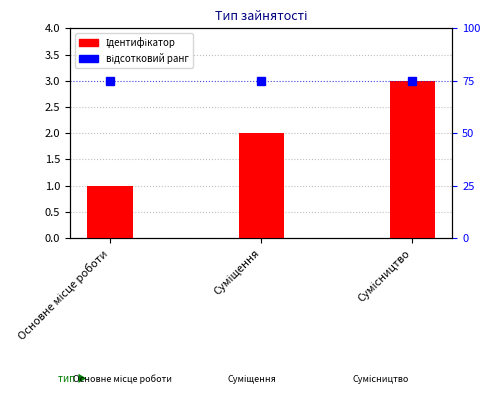

What is the value of the Ідентифікатор bar at the 2nd from the left?

2